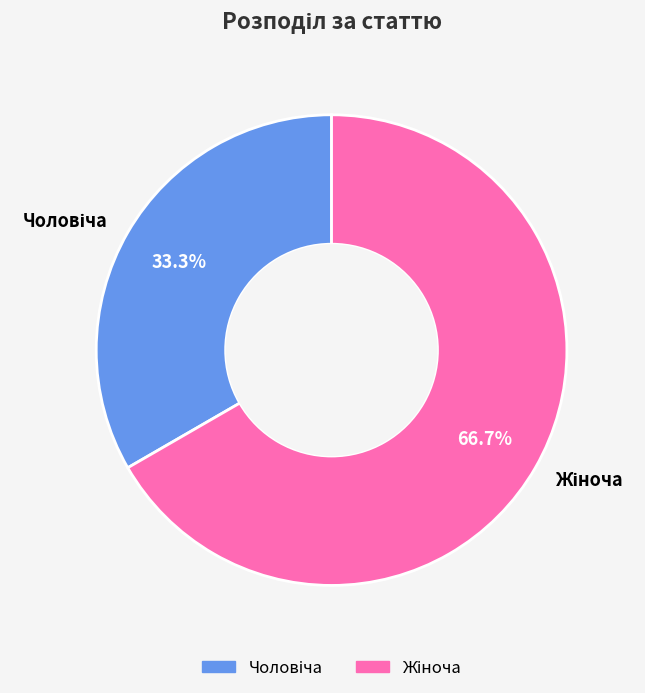

To the nearest percent, what is the difference between the largest and smallest slice percentages?

33%